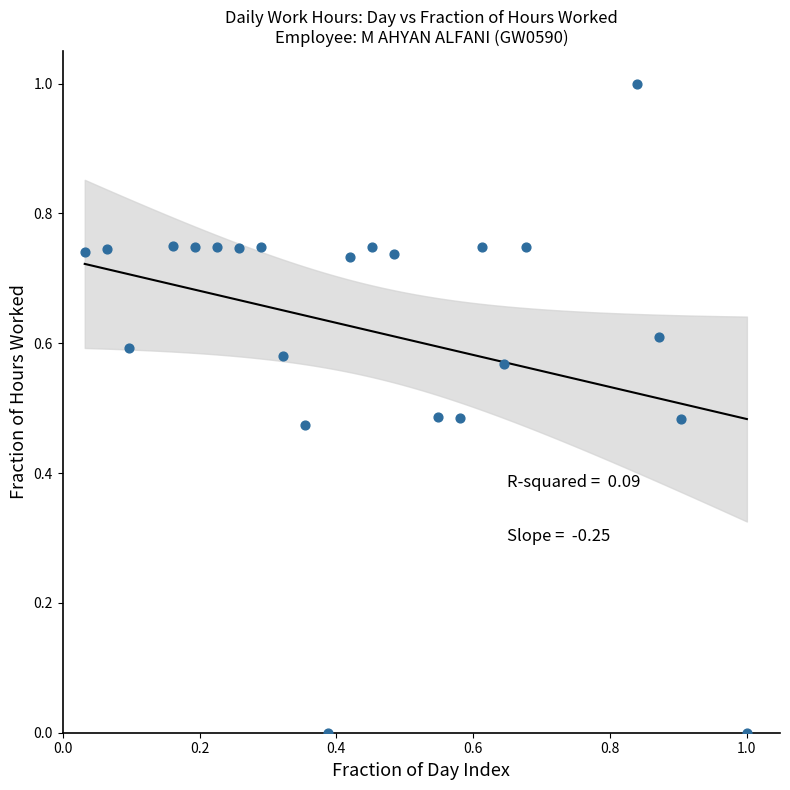

What is the range of Y values (max minus min)?

1.0